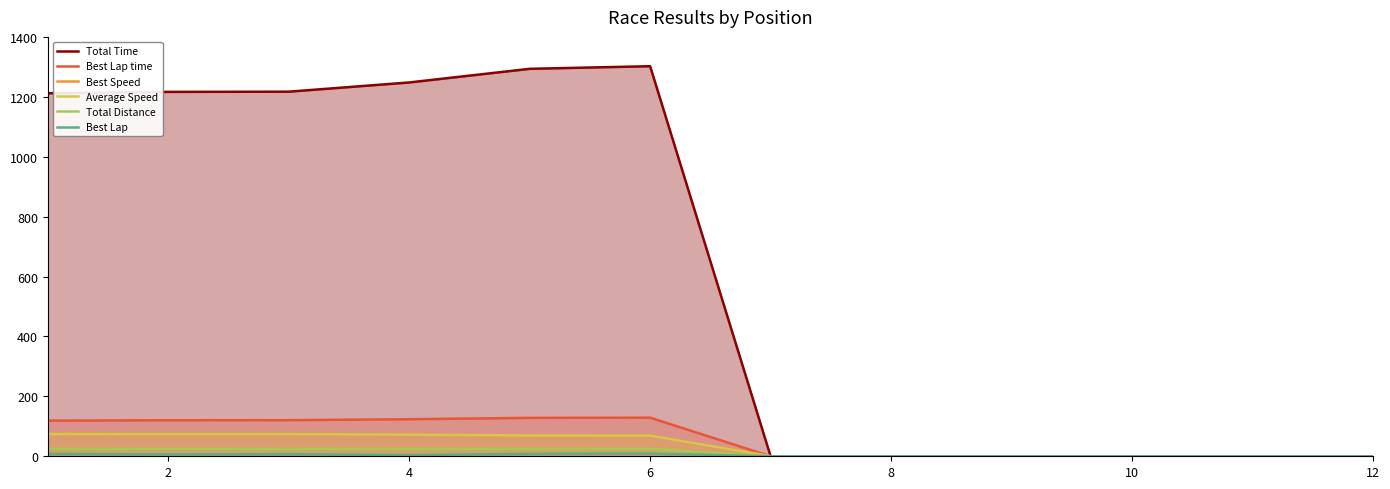

Which series has the largest range (max minus min)?

Total Time